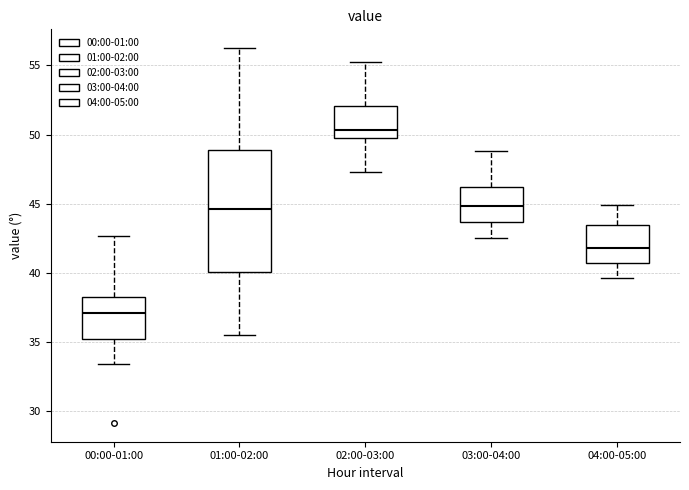

Which box has the highest median line?

02:00-03:00